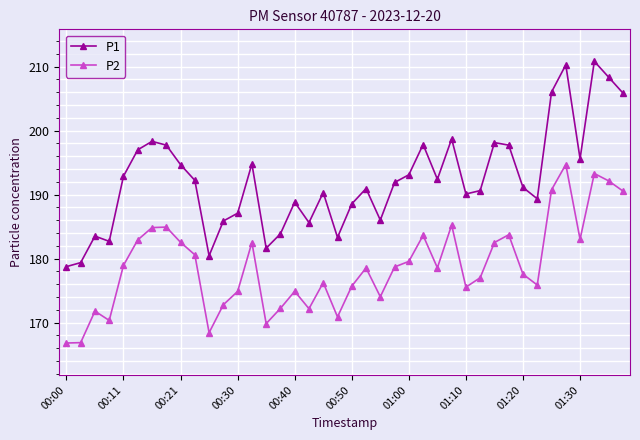

True or false: P1 and P2 cross at least once.

False